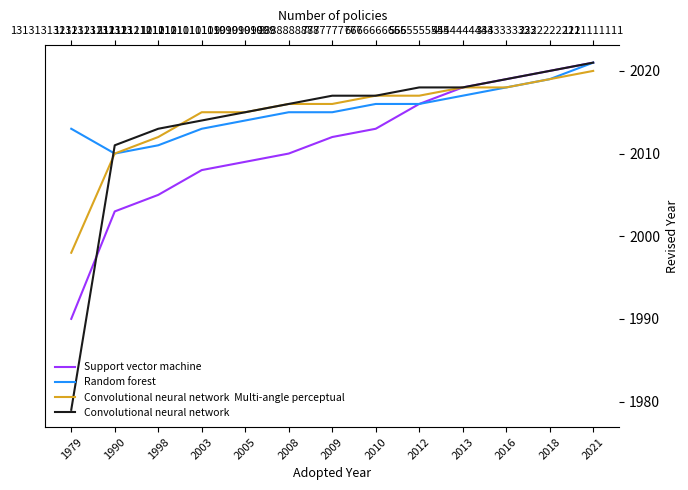

The Support vector machine series shows 1109 at 2005. True or false?

False